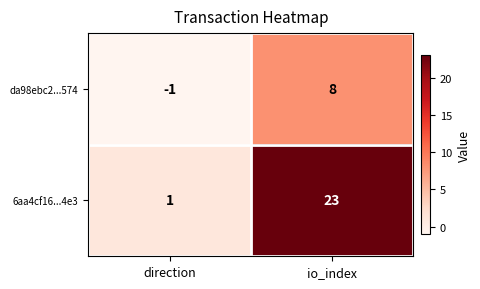

How many data points in 6aa4cf16...4e3 are less than 23?

1